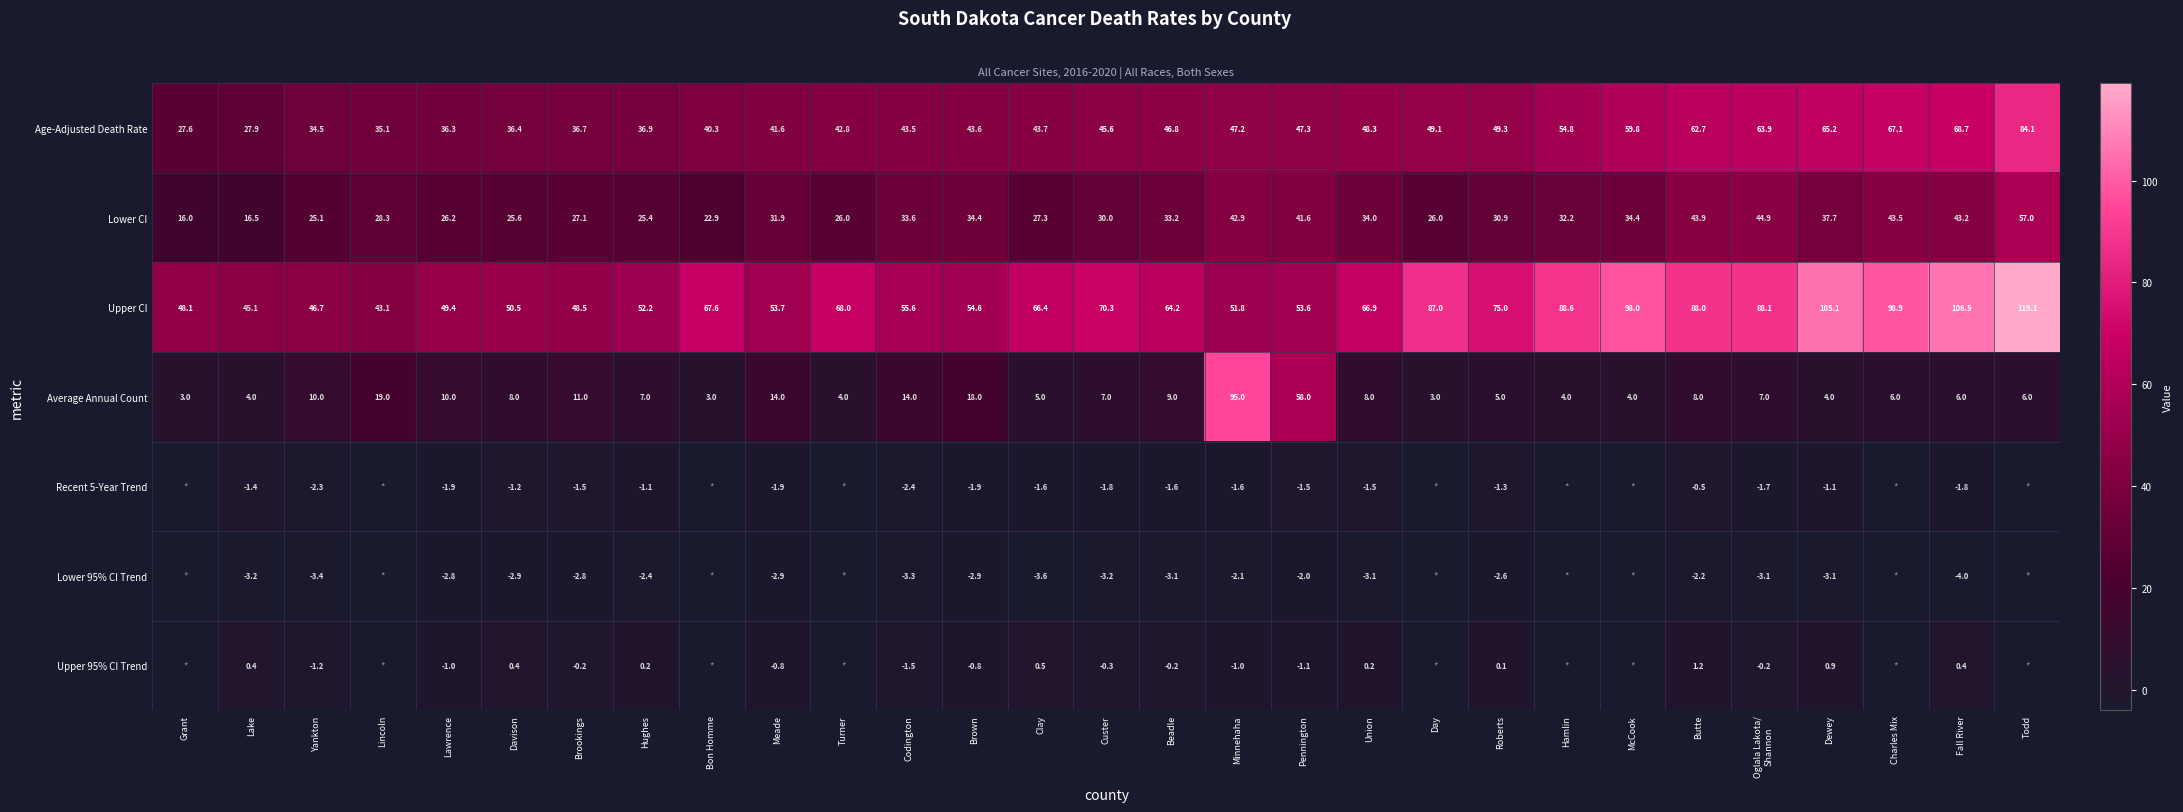

How many data points does each series have?

29